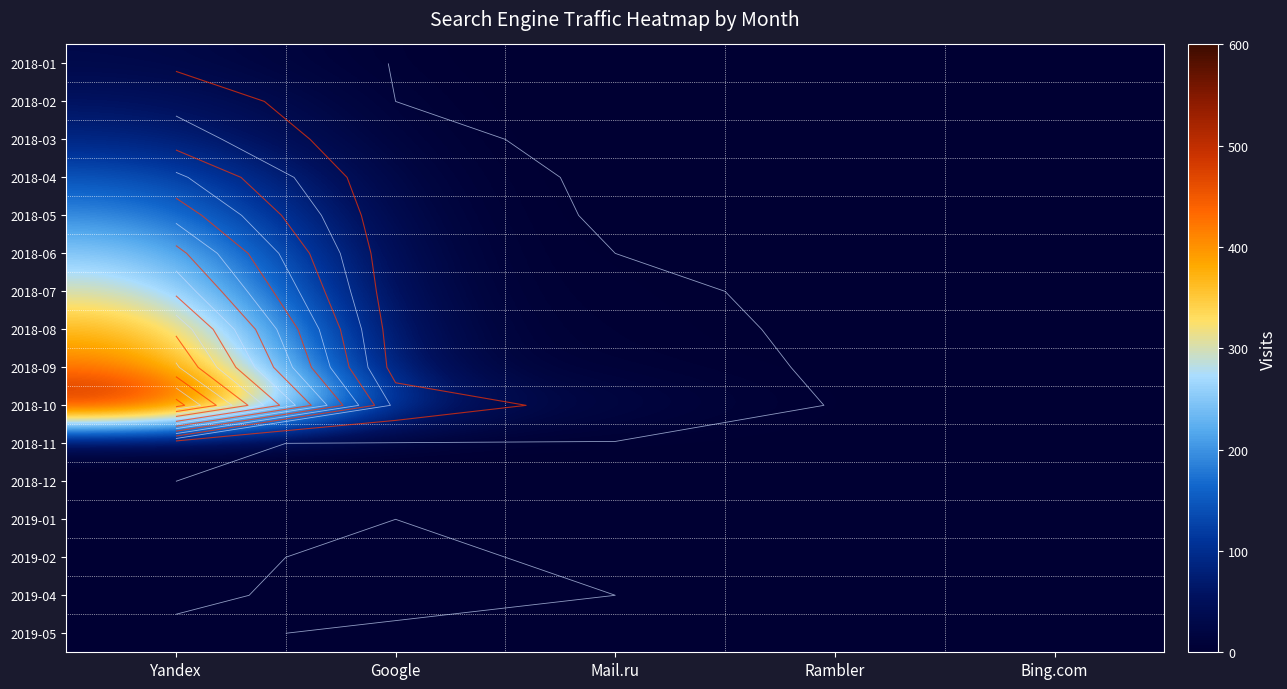

At how many categories does at least one series exceed 298?

1